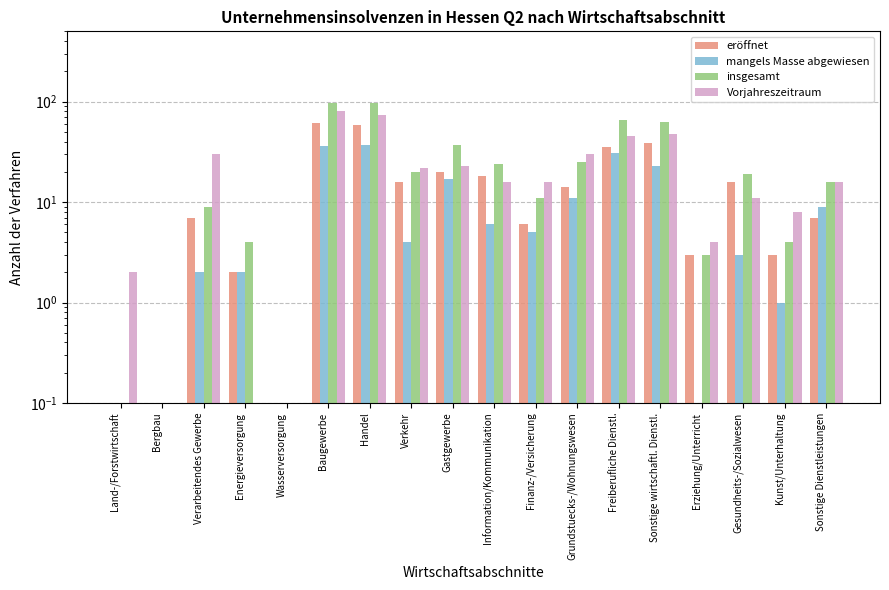

Is the value of insgesamt at Gesundheits-/Sozialwesen greater than the value of mangels Masse abgewiesen at Sonstige Dienstleistungen?

Yes